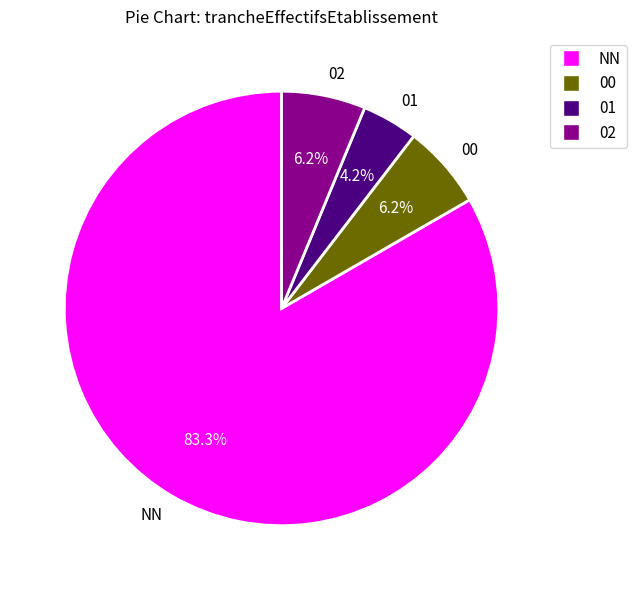

Which slice represents more than half of the pie?

NN